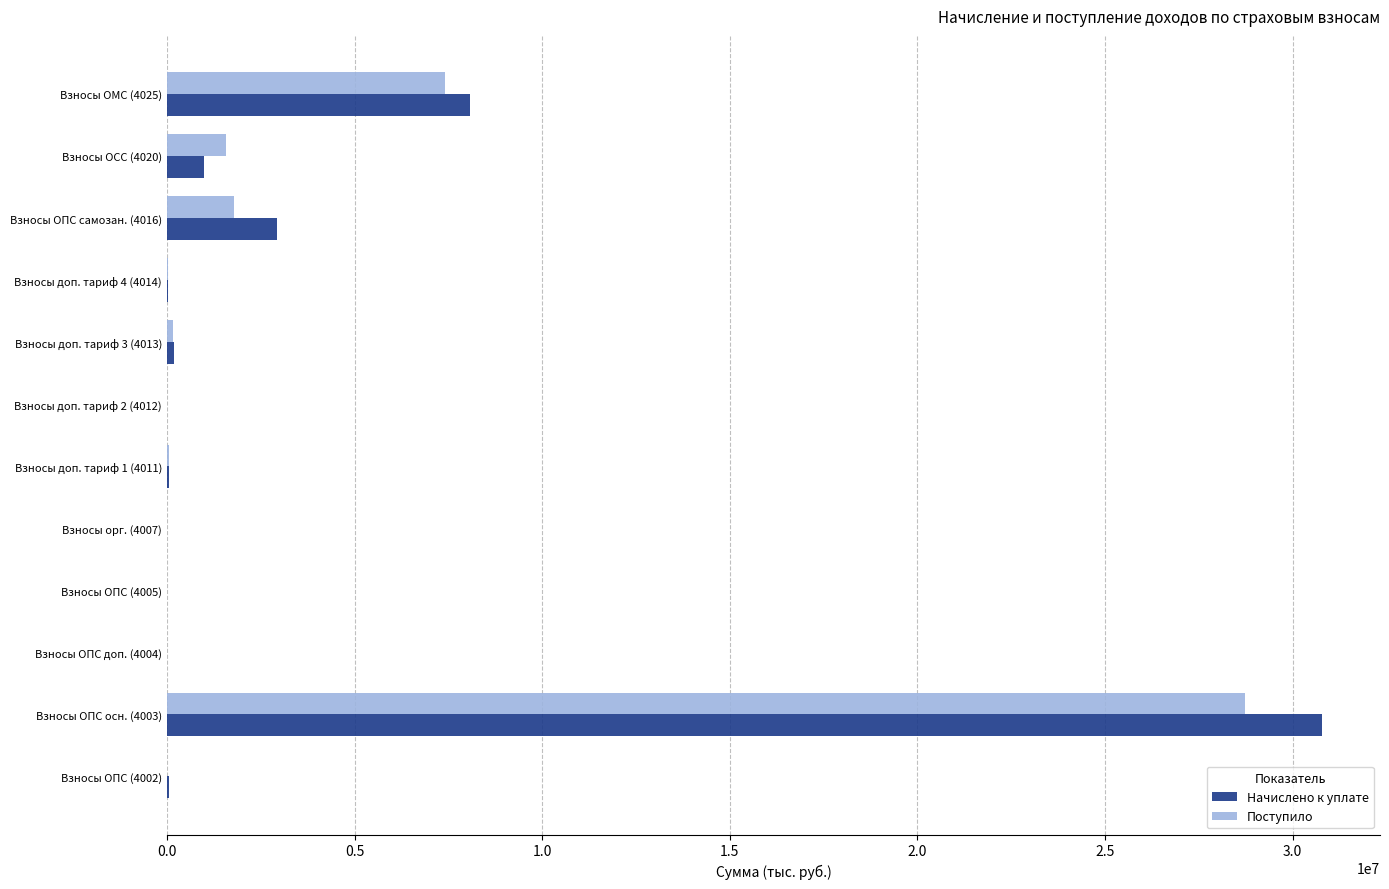

What is the sum of all Начислено к уплате values?

43105623